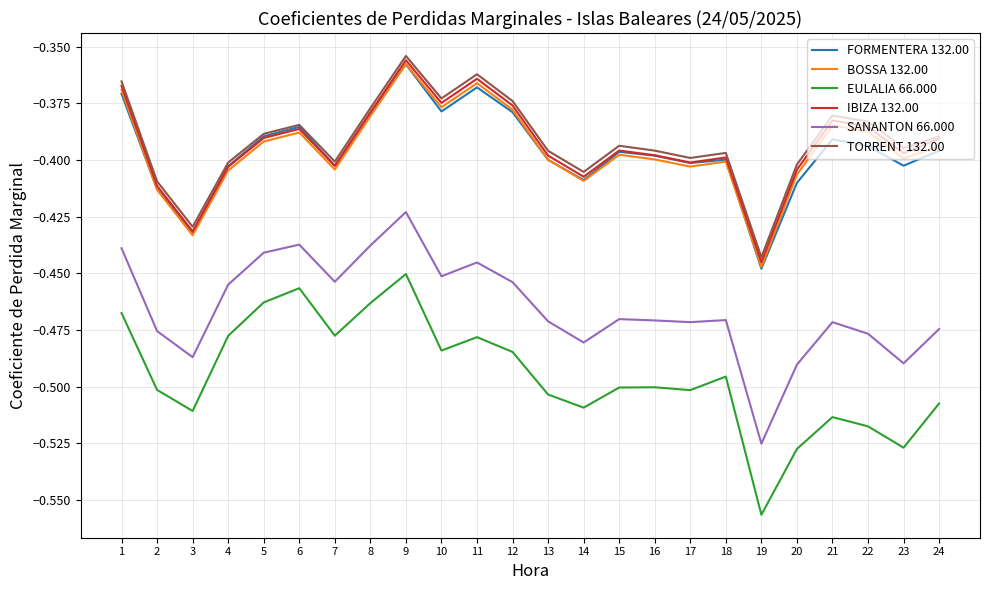

True or false: IBIZA 132.00 has more than 0 points higher than both neighbors.

True